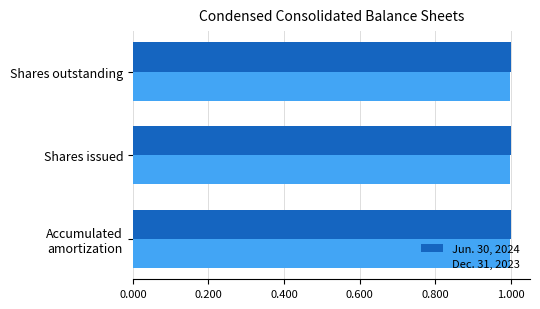

True or false: Dec. 31, 2023 has a value of 1.0 at Shares issued.

True